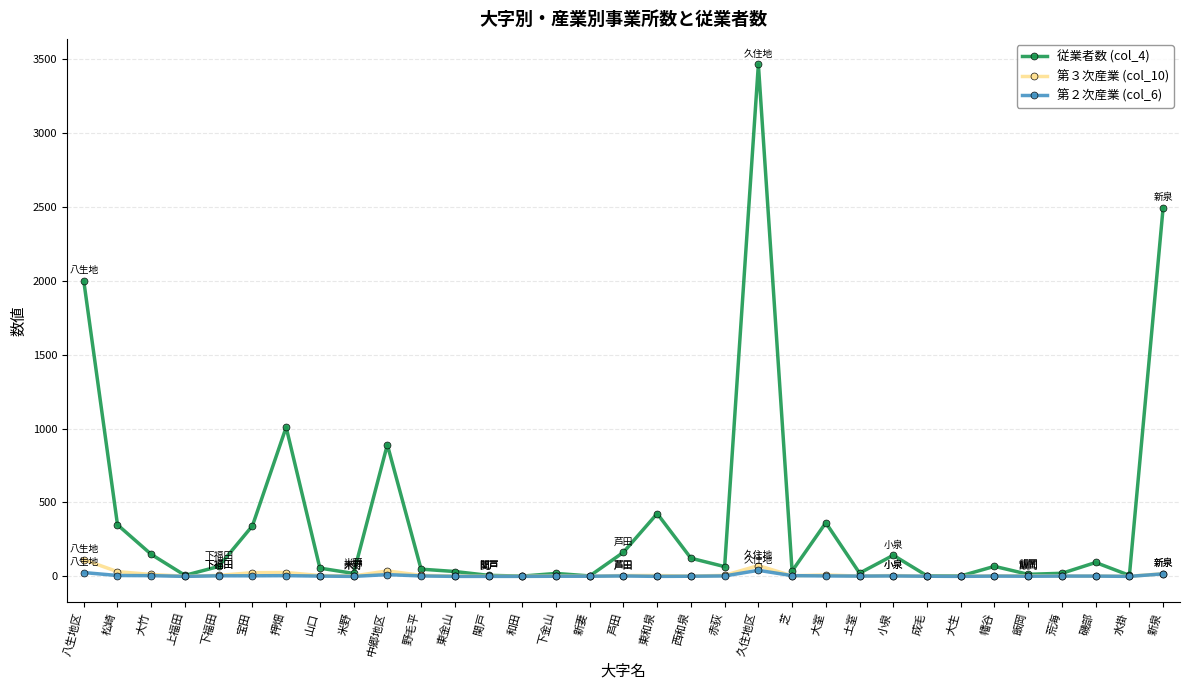

Which category has the highest value across all series?

久住地区